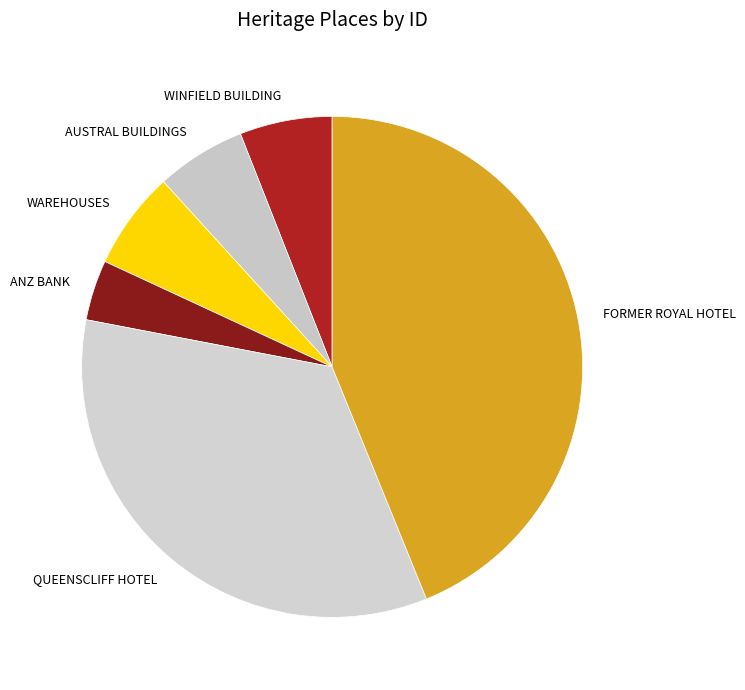

What is the largest slice in the pie chart?

FORMER ROYAL HOTEL